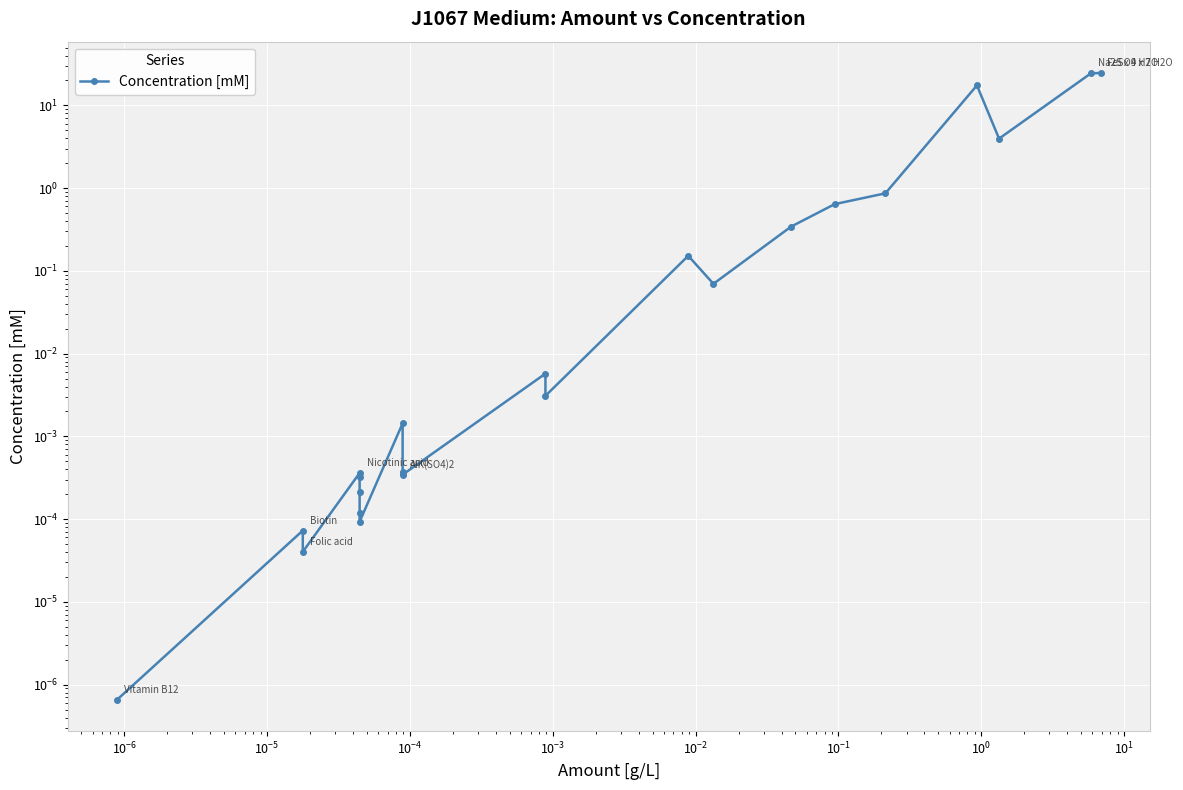

What is the sum of all values?

72.5